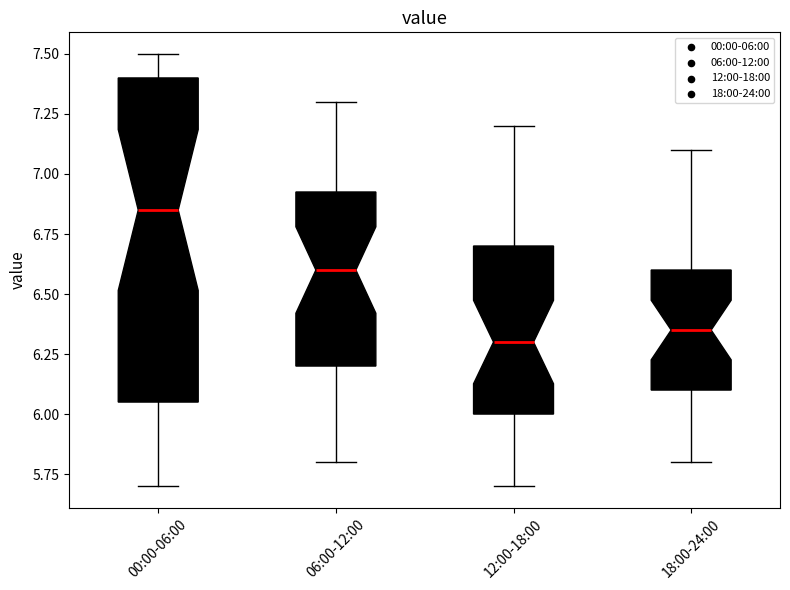

Which box is the tallest, from its lower edge to its upper edge?

00:00-06:00